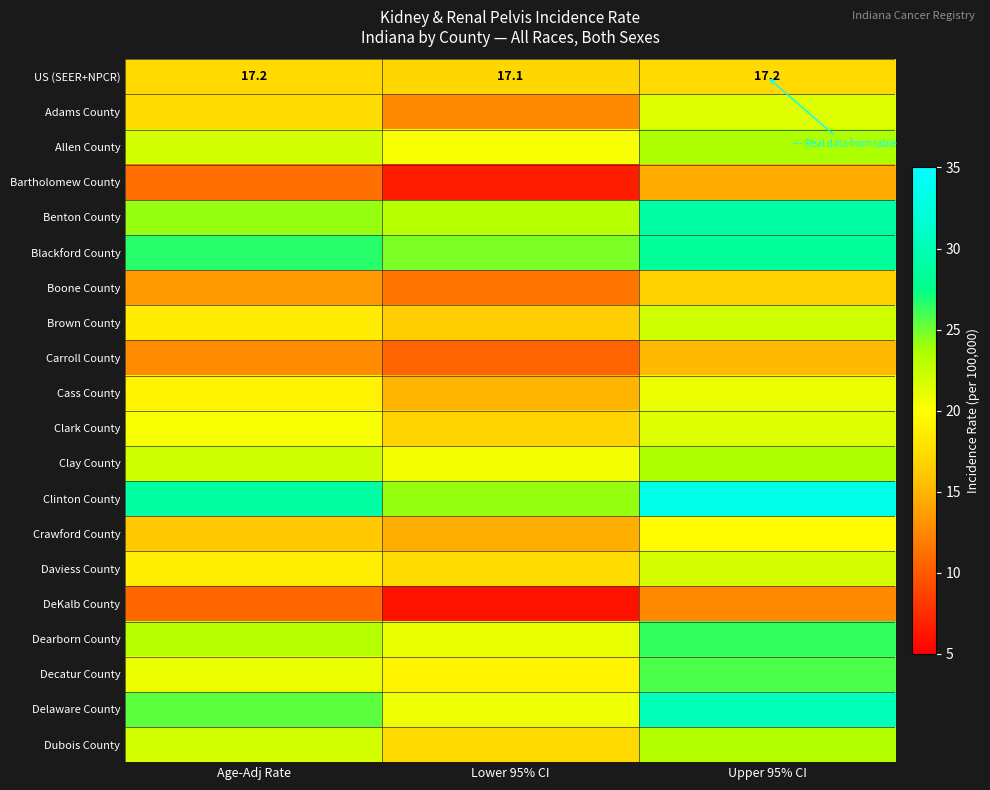

What is the difference between the maximum and minimum values in the Dearborn County series?

5.3